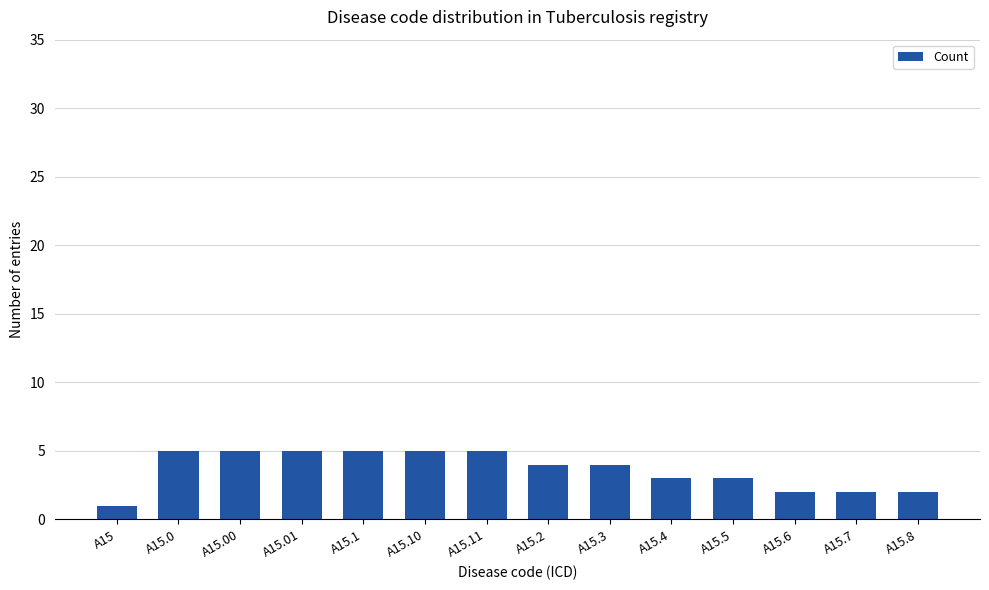

Reading left to right, list all the values displayed in this chart.

A15=1	A15.0=5	A15.00=5	A15.01=5	A15.1=5	A15.10=5	A15.11=5	A15.2=4	A15.3=4	A15.4=3	A15.5=3	A15.6=2	A15.7=2	A15.8=2